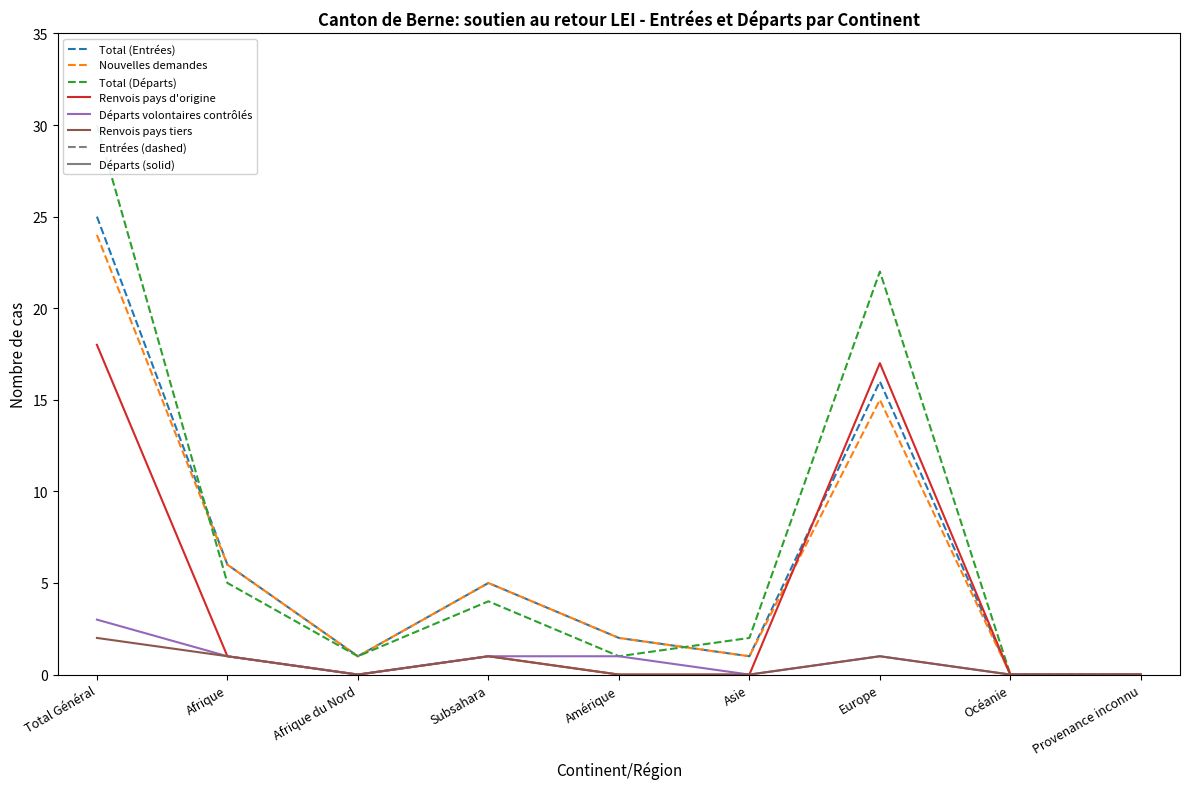

What is the label of the 7th point from the right?

Afrique du Nord